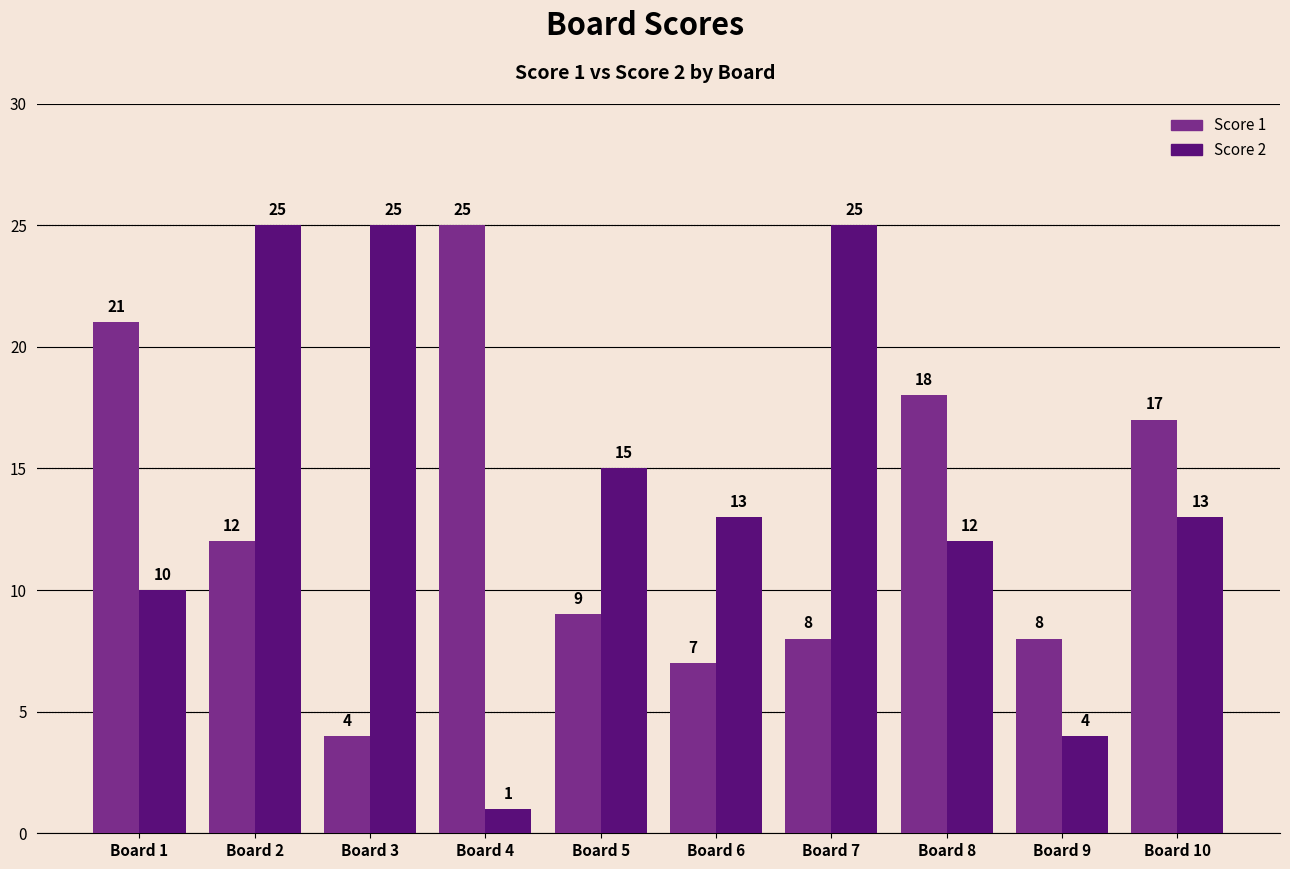

What is the minimum value for Score 1?

4